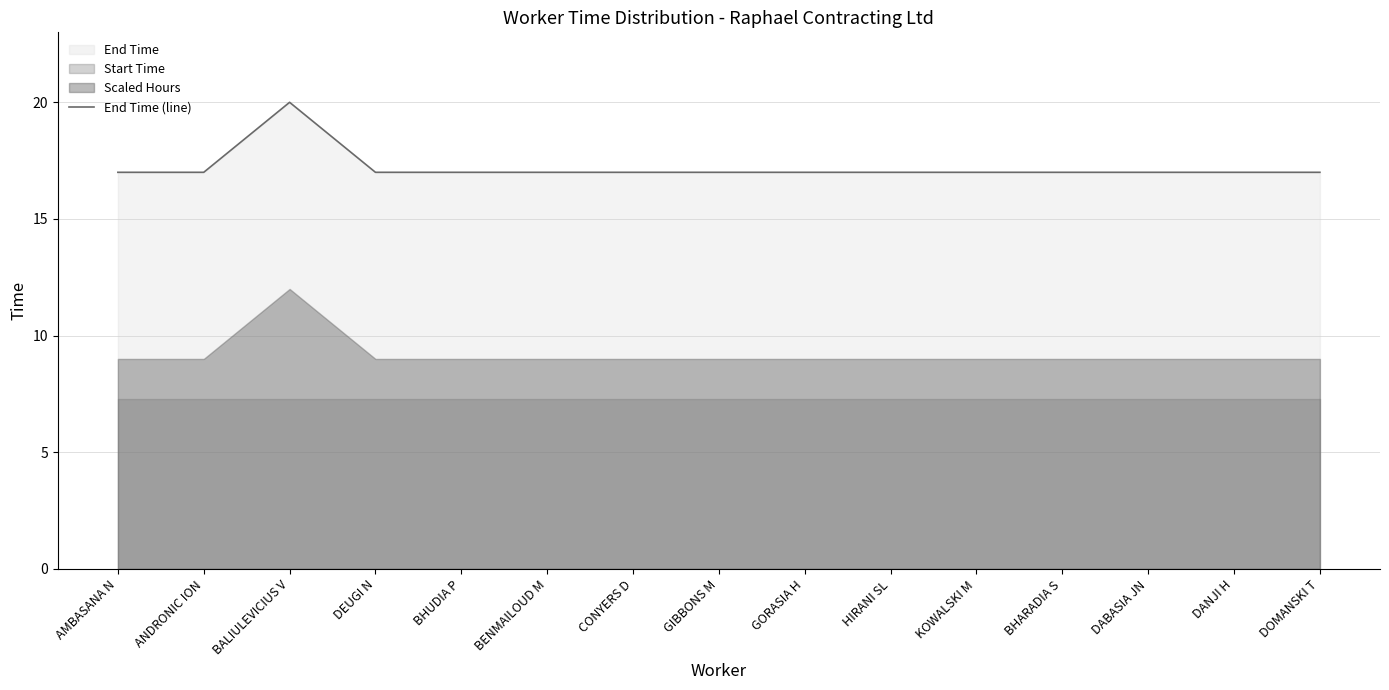

Where is the first local maximum?

BALIULEVICIUS V